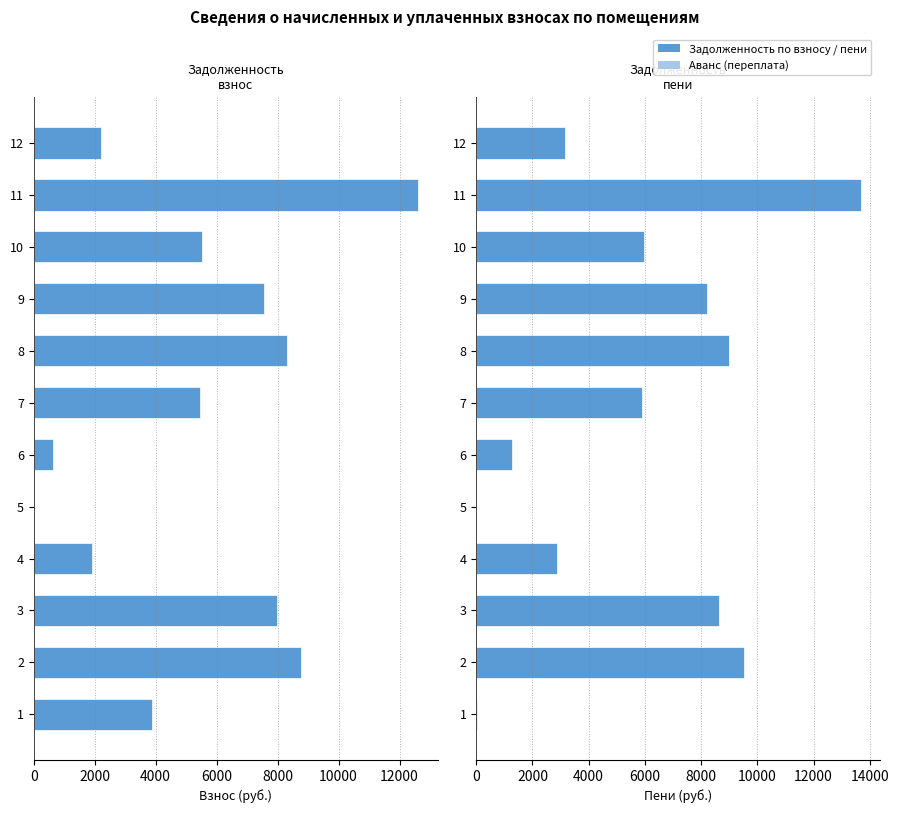

Are the bars grouped side by side (vs. stacked)?

Yes